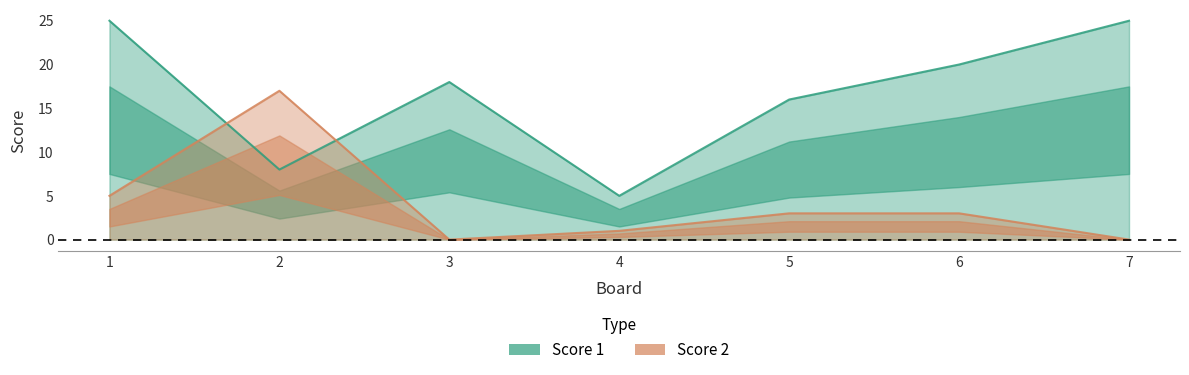

What is the difference between the second highest and minimum values in the Score 2 series?

5